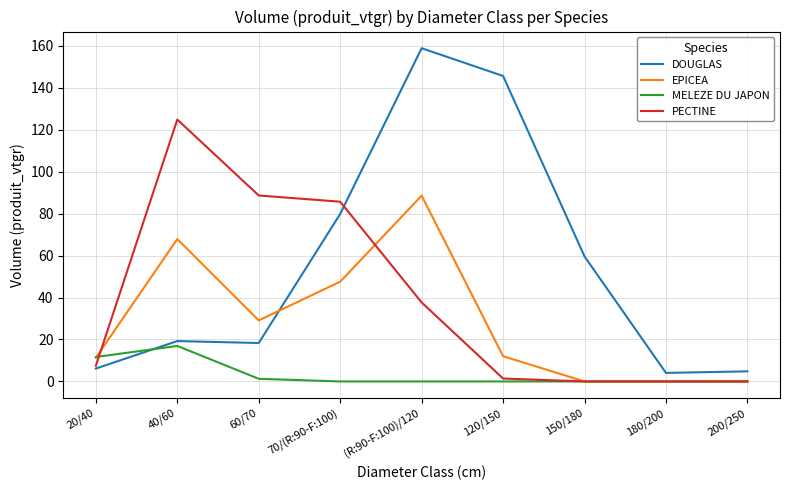

Rank the series at 40/60 from highest to lowest value.

PECTINE, EPICEA, DOUGLAS, MELEZE DU JAPON